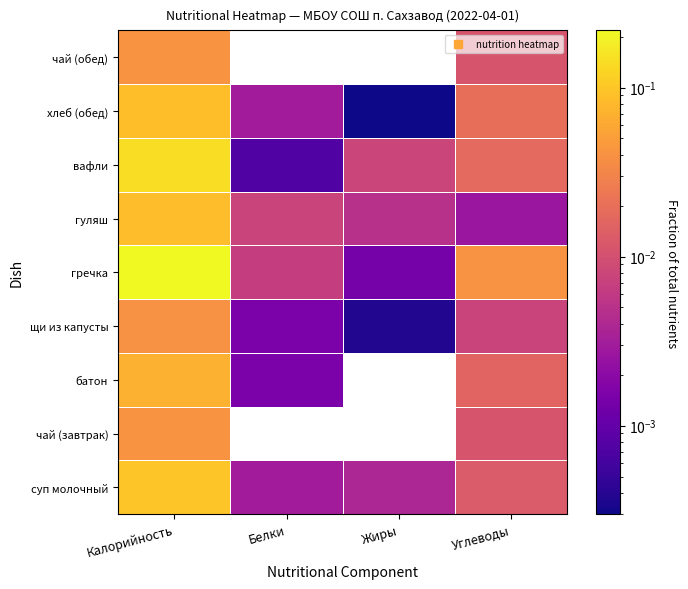

At how many categories does at least one series exceed 0?

4